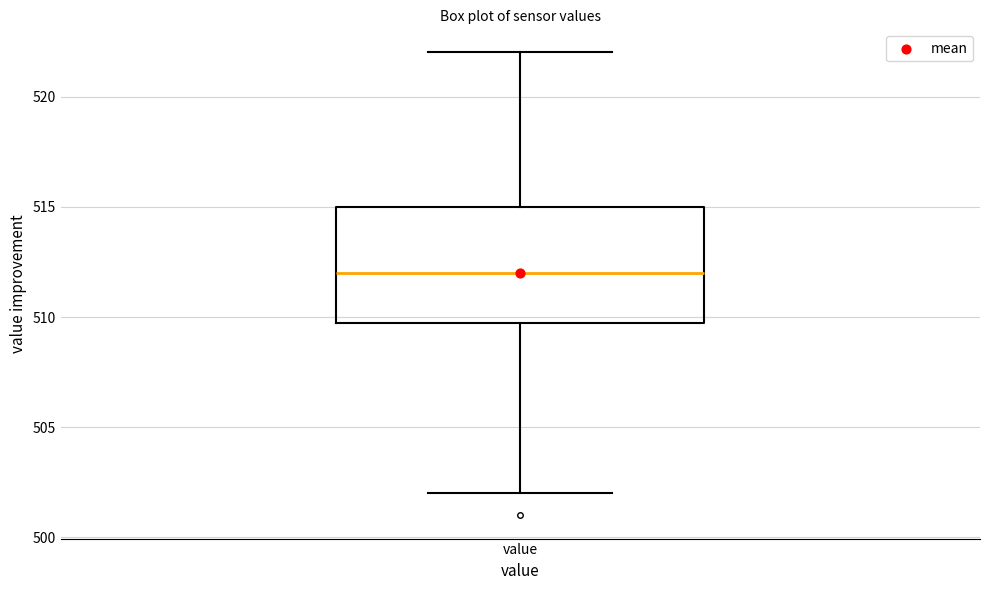

Where does the median line of the box for value sit on the y-axis? The values are not printed on the chart, so give them approximately, as read against the axis.

512